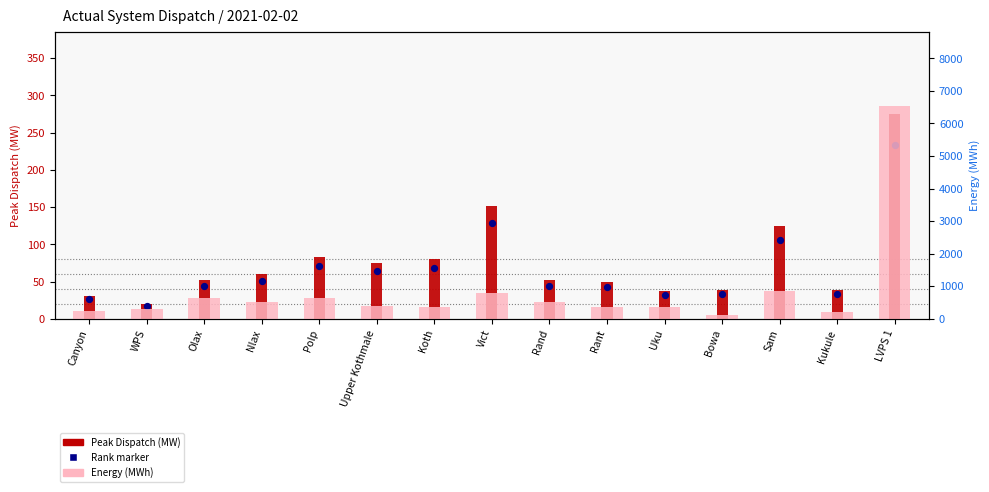

Which series has the largest Y range (max minus min)?

Energy (MWh)